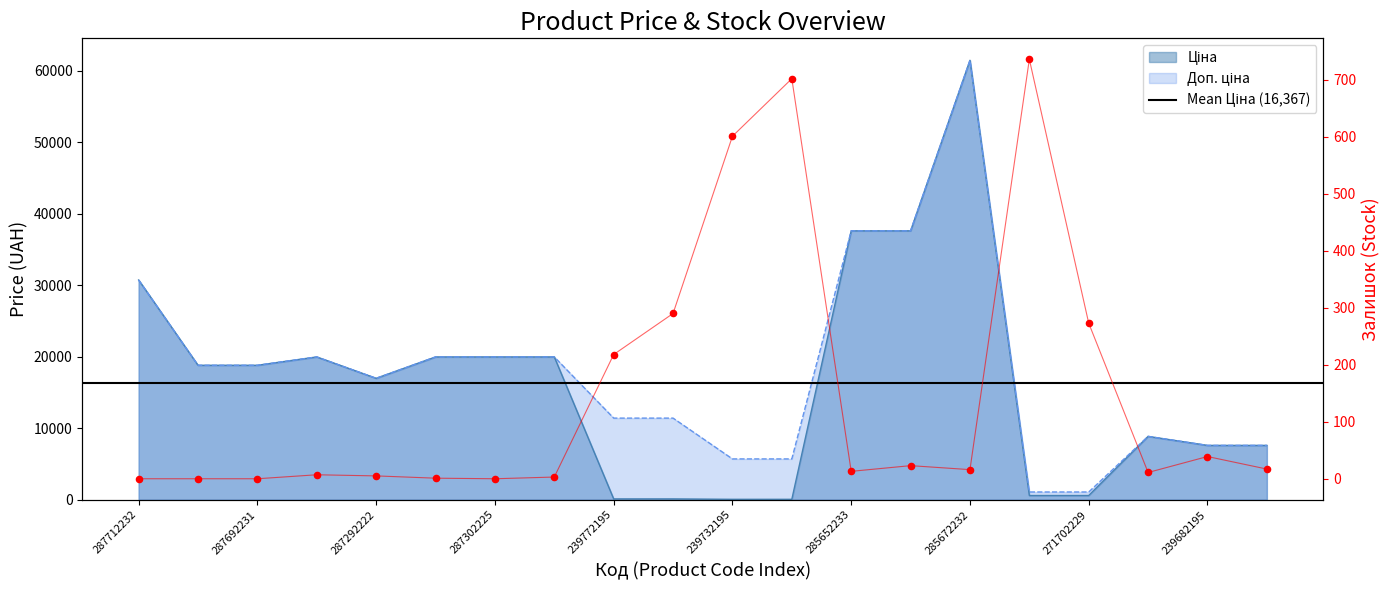

Is the value of Ціна at 239682195 greater than the value of Доп. ціна at 287302223?

No